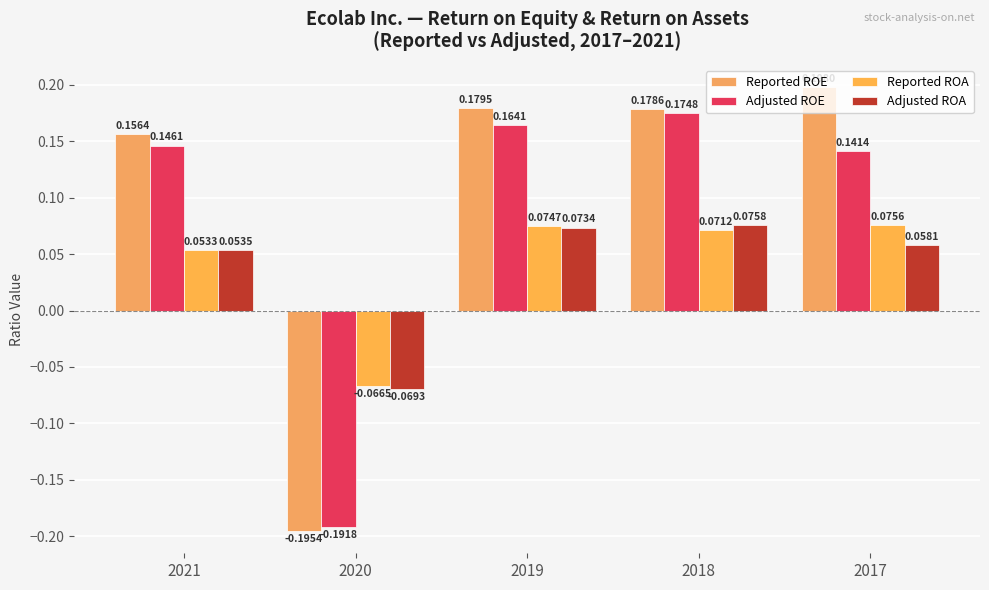

Rank the series by their maximum value, from highest to lowest.

Reported ROE, Adjusted ROE, Adjusted ROA, Reported ROA